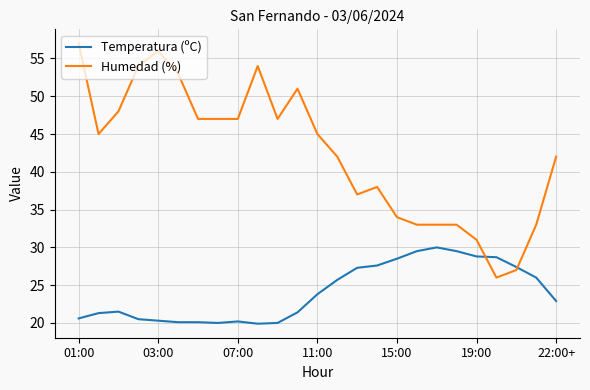

What are all the series names shown in the legend?

Temperatura (ºC), Humedad (%)